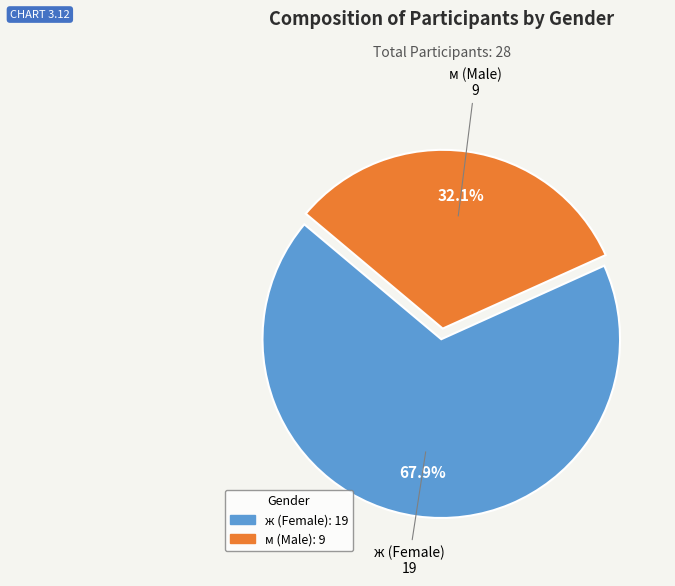

What is the largest slice in the pie chart?

ж